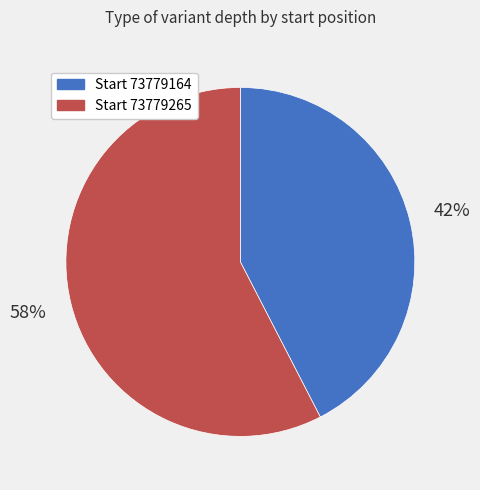

Does any single category account for the majority?

Yes